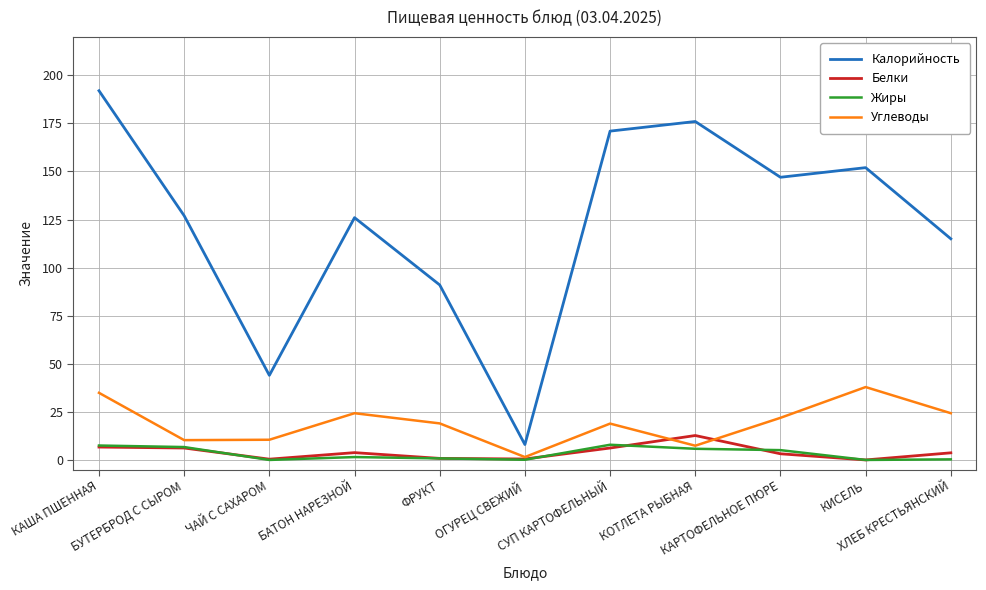

What are all the series names shown in the legend?

Калорийность, Белки, Жиры, Углеводы